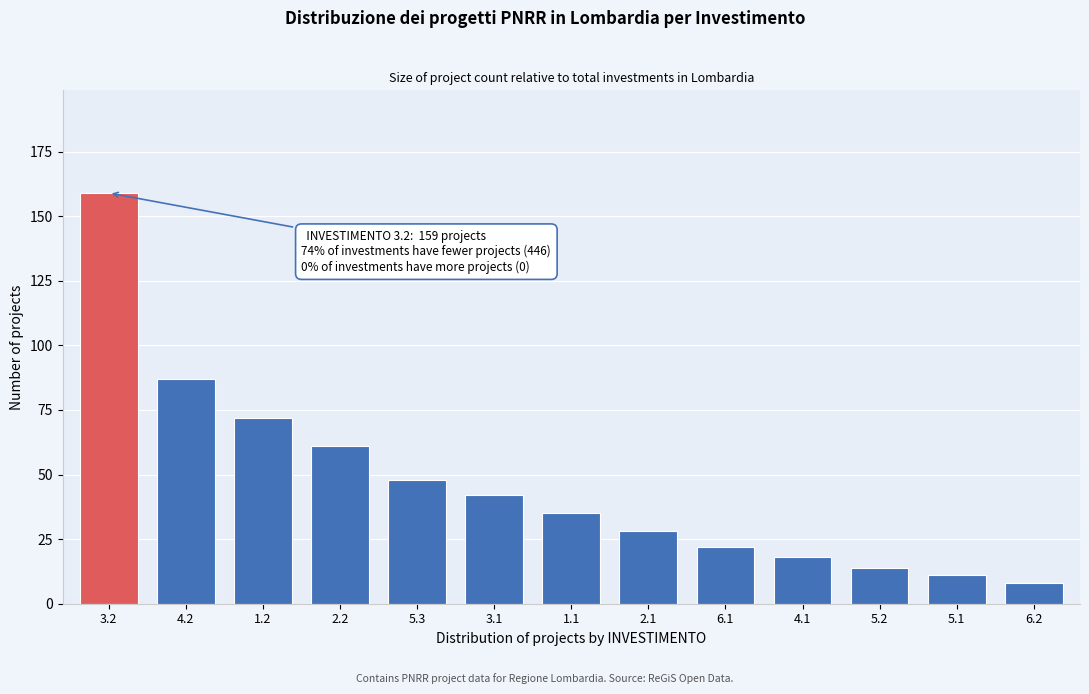

Reading left to right, extract all data points from this chart.

159	87	72	61	48	42	35	28	22	18	14	11	8